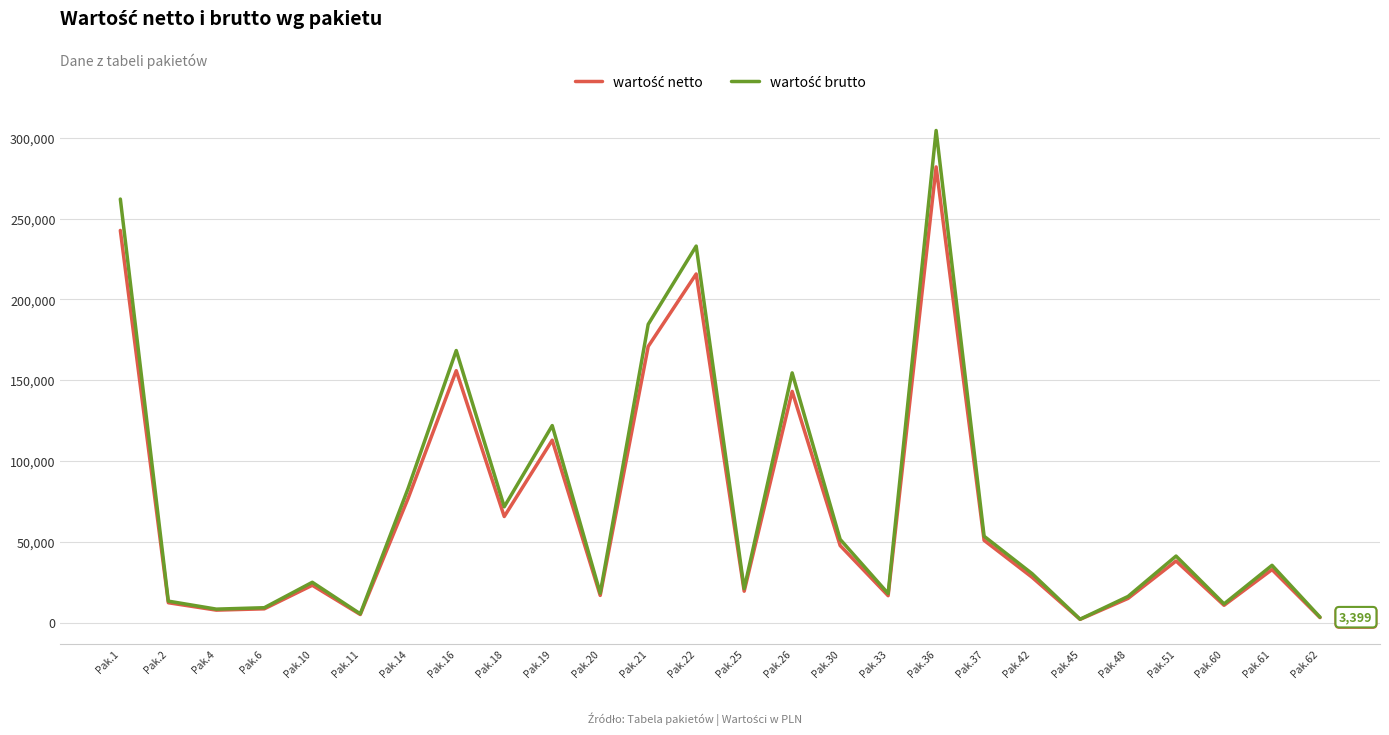

What is the total value across all series at Pak.18?

137367.3